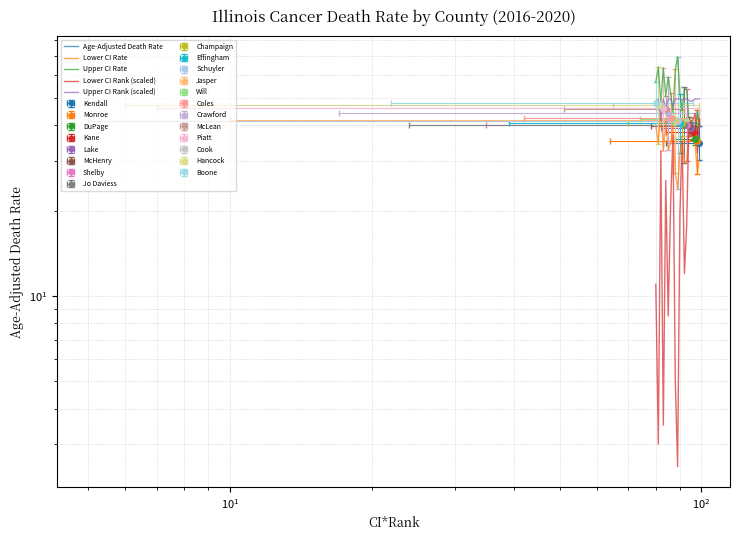

At how many categories does at least one series exceed 25?

20